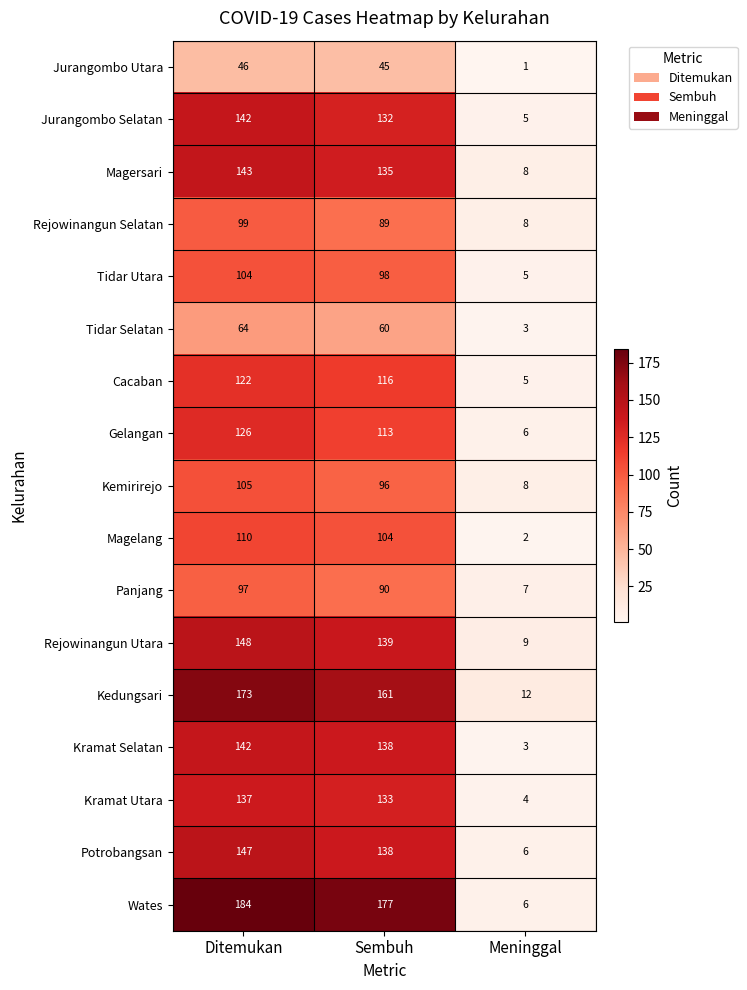

Which series has the largest total across all categories?

Wates